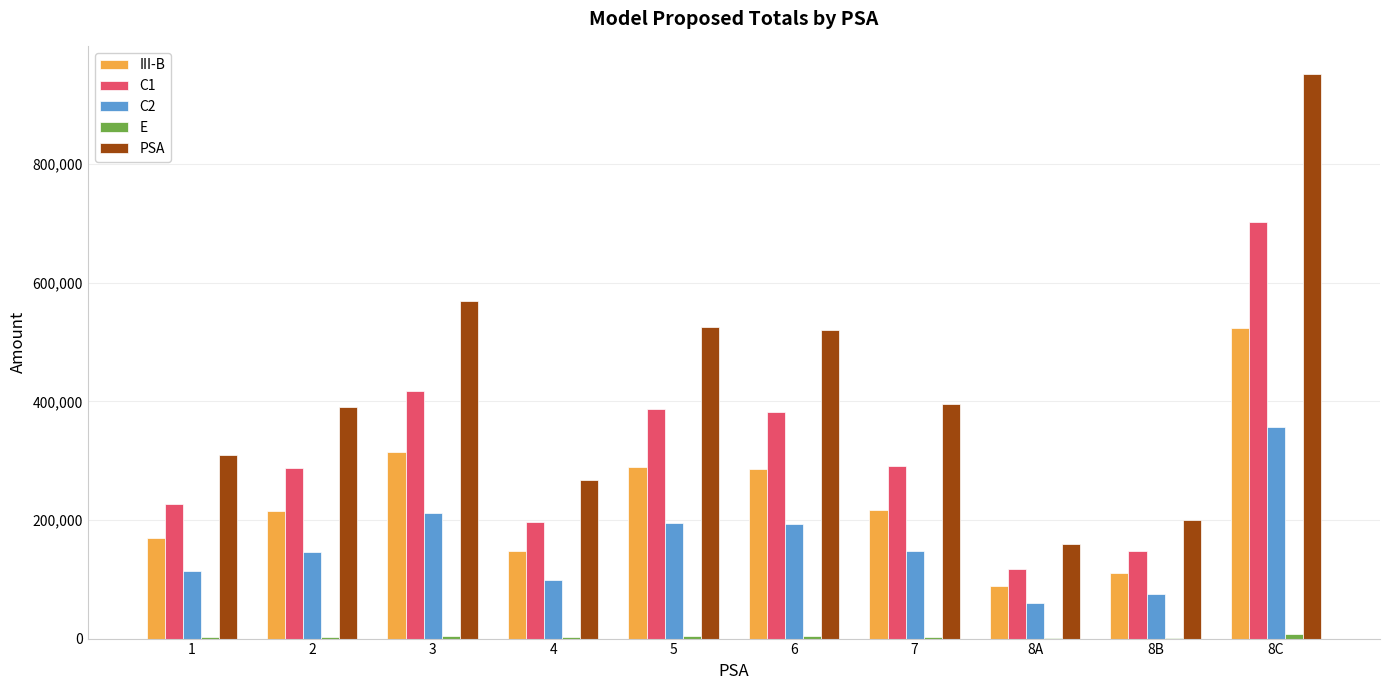

Which series has the largest total across all categories?

PSA